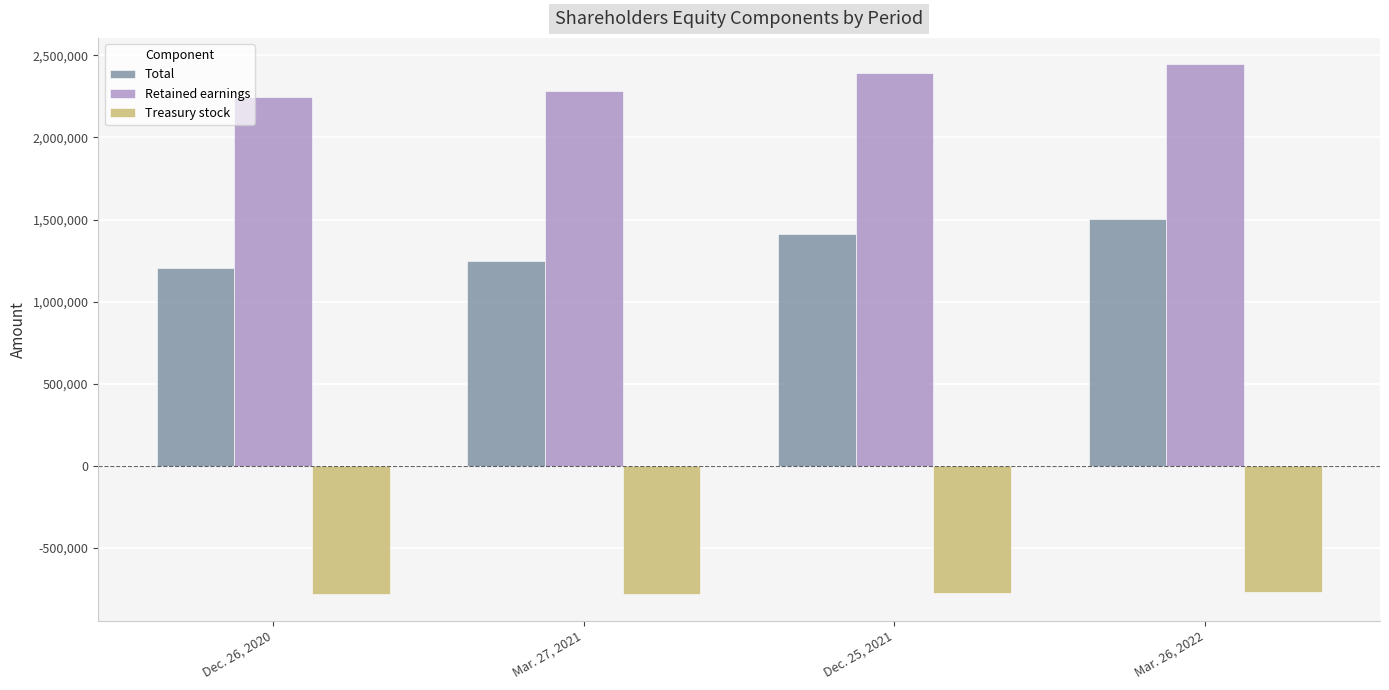

True or false: Total has a value of 734099 at Dec. 26, 2020.

False